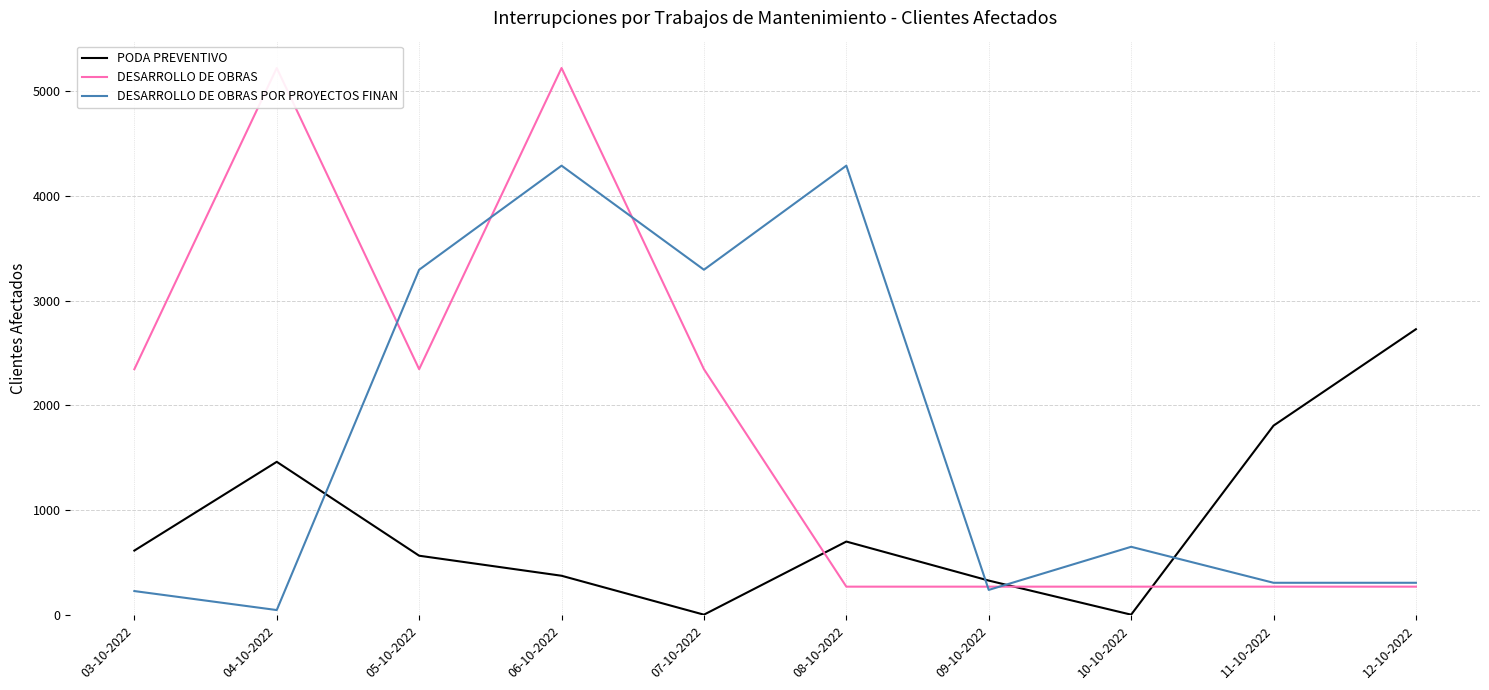

Reading right to left, what are all the values shown in this chart?

PODA PREVENTIVO: 12-10-2022=2727	11-10-2022=1808	10-10-2022=6	09-10-2022=331	08-10-2022=703	07-10-2022=6	06-10-2022=377	05-10-2022=568	04-10-2022=1463	03-10-2022=617
DESARROLLO DE OBRAS: 12-10-2022=273	11-10-2022=273	10-10-2022=273	09-10-2022=273	08-10-2022=273	07-10-2022=2346	06-10-2022=5217	05-10-2022=2346	04-10-2022=5217	03-10-2022=2346
DESARROLLO DE OBRAS POR PROYECTOS FINAN: 12-10-2022=310	11-10-2022=310	10-10-2022=653	09-10-2022=242	08-10-2022=4286	07-10-2022=3294	06-10-2022=4286	05-10-2022=3294	04-10-2022=50	03-10-2022=231